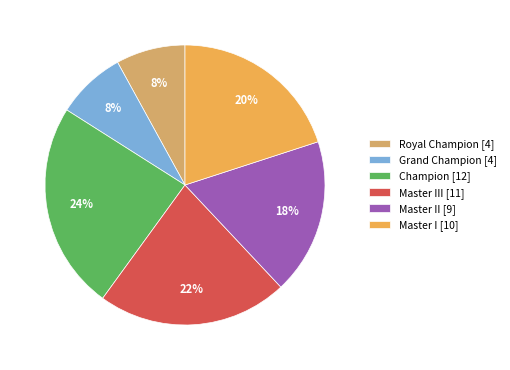

Which slice is the largest?

Champion [12]